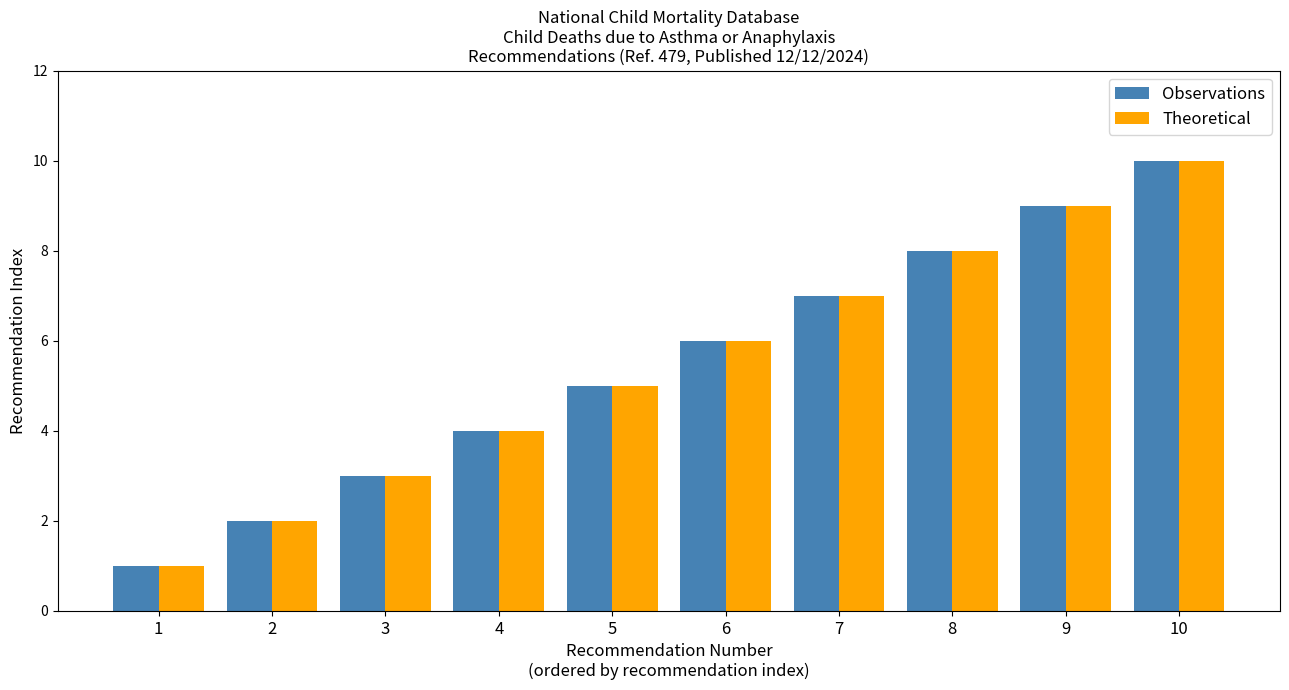

Reading left to right, what are all the values shown in this chart?

Observations: 1=1	2=2	3=3	4=4	5=5	6=6	7=7	8=8	9=9	10=10
Theoretical: 1=1	2=2	3=3	4=4	5=5	6=6	7=7	8=8	9=9	10=10